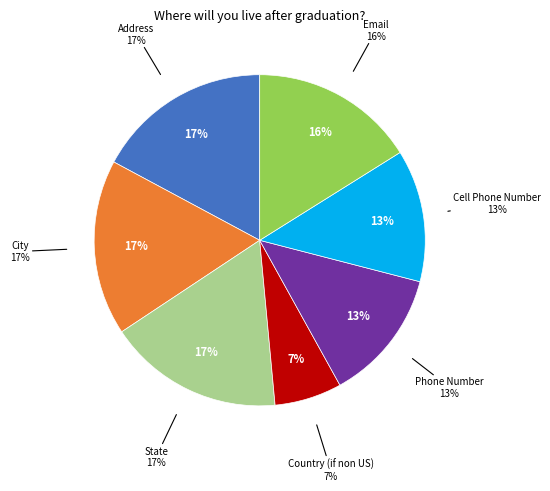

Rank the categories by value from highest to lowest.

Address, City, State, Email, Phone Number, Cell Phone Number, Country (if non US)